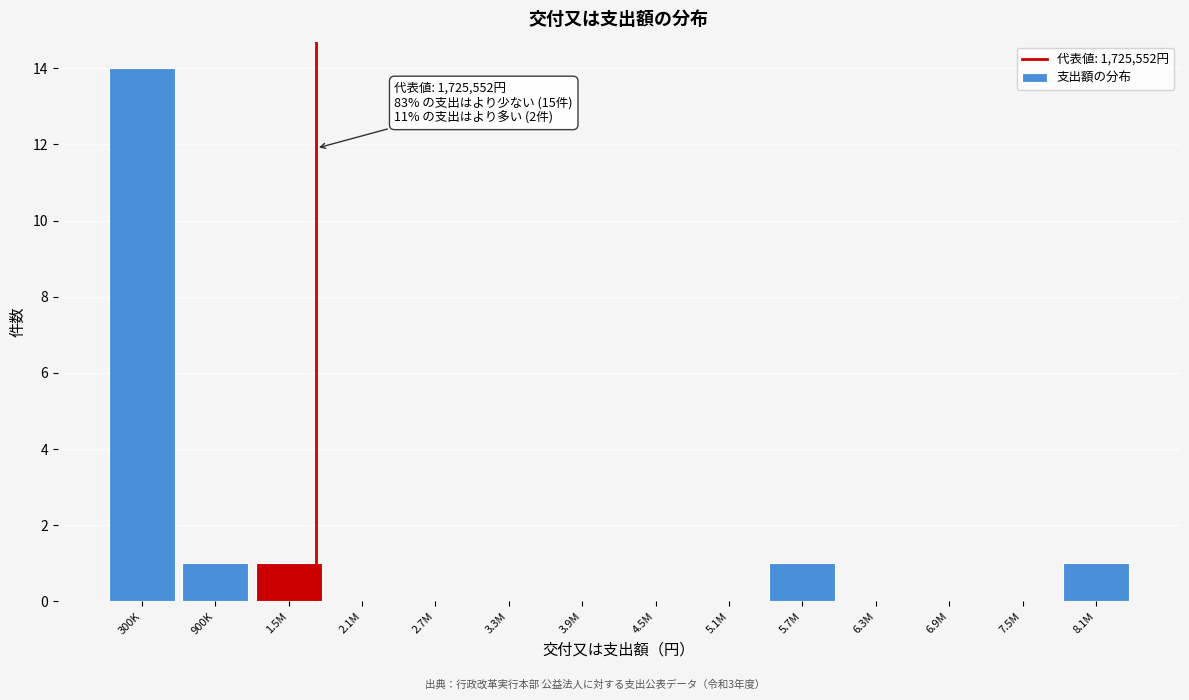

Reading right to left, what are all the values shown in this chart?

8.1M=1	7.5M=0	6.9M=0	6.3M=0	5.7M=1	5.1M=0	4.5M=0	3.9M=0	3.3M=0	2.7M=0	2.1M=0	1.5M=1	900K=1	300K=14